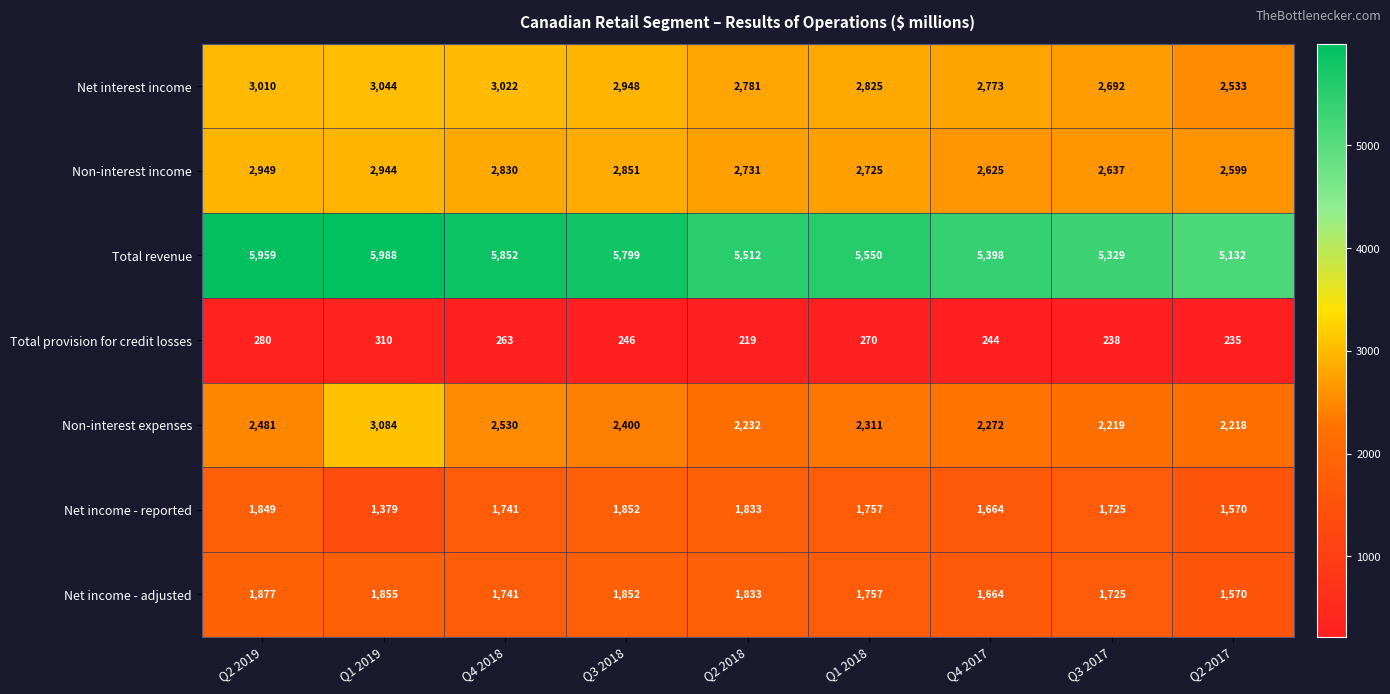

Which series changed the most between Q1 2018 and Q2 2017?

Total revenue